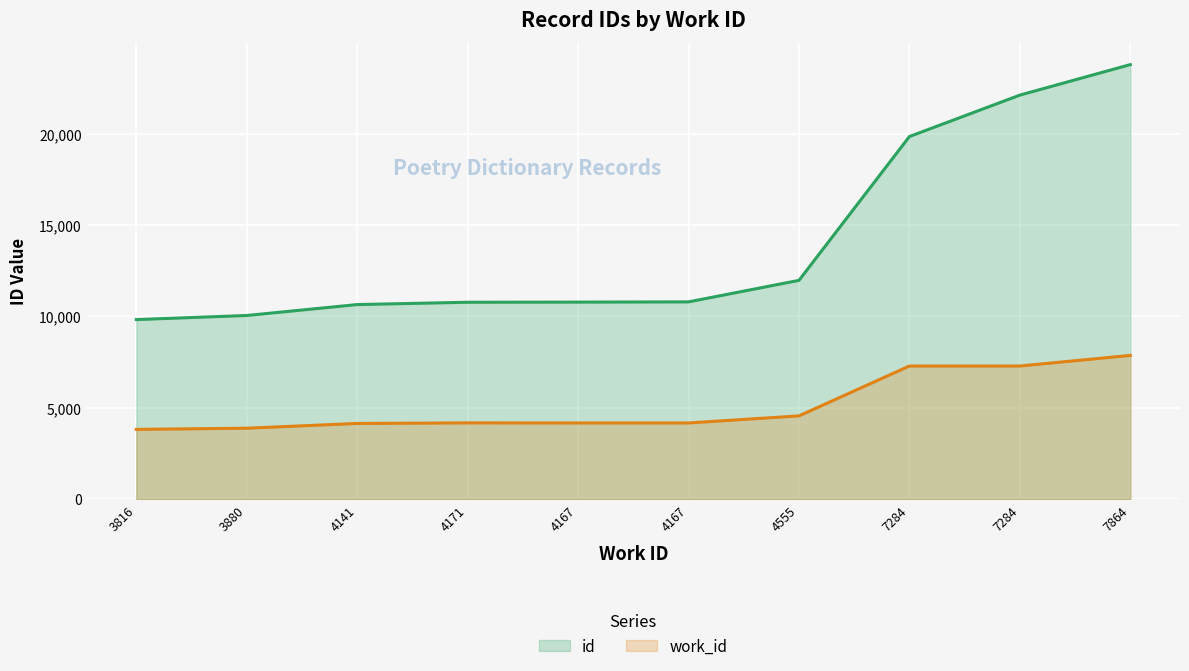

What is the sum of all values?

140565